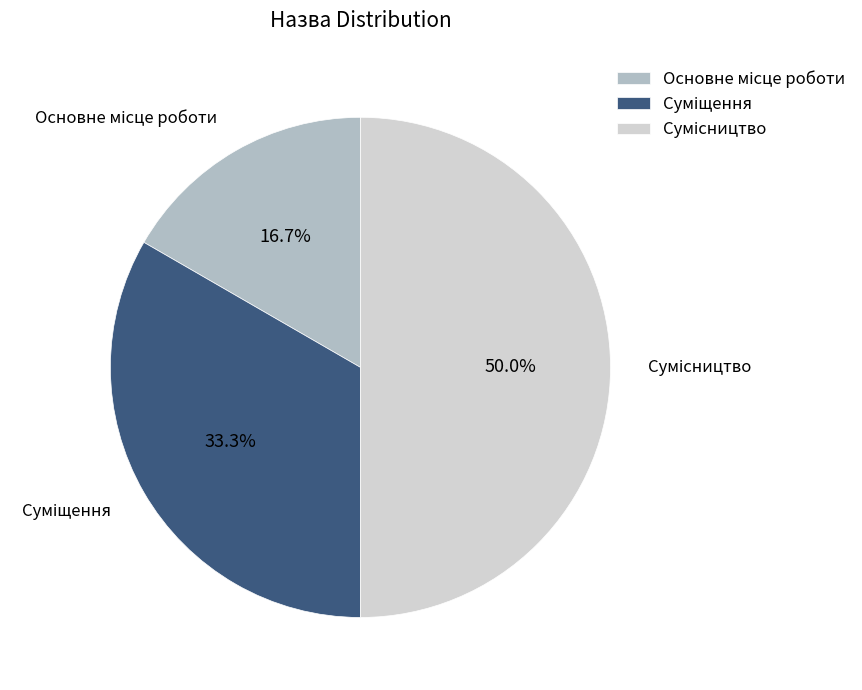

How many slices are in this pie chart?

3